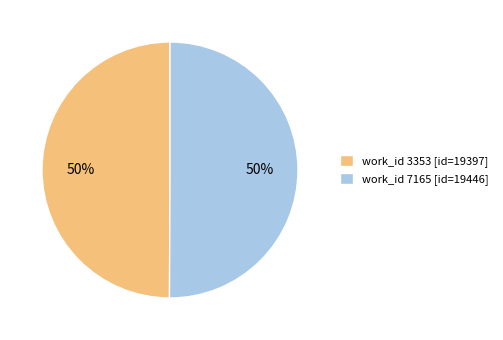

Approximately how many times larger is the value at work_id 7165 [id=19446] compared to work_id 3353 [id=19397]?

1.0